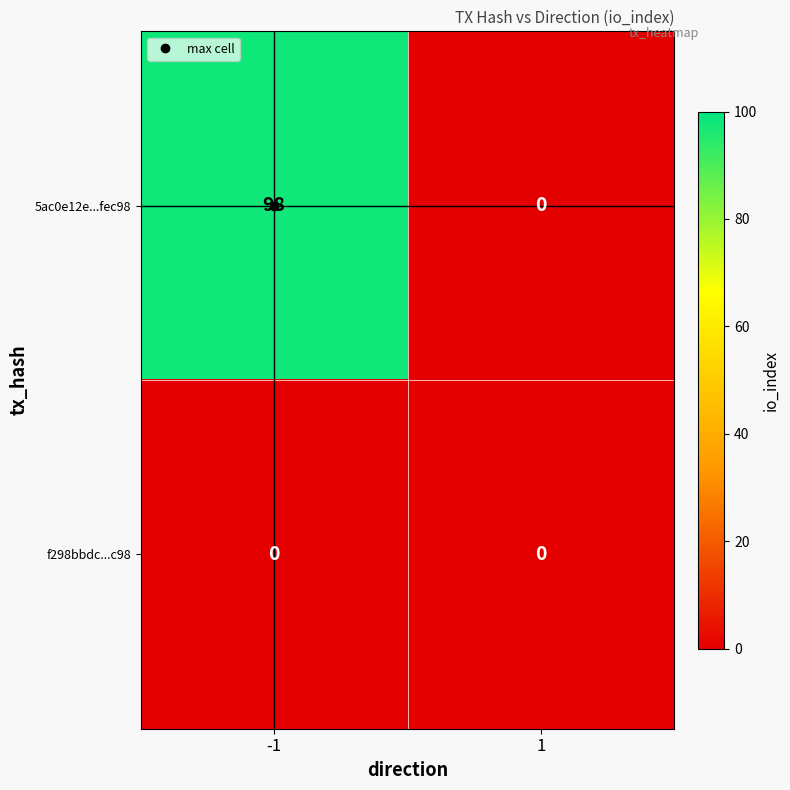

At -1, list the series in order from smallest to largest.

f298bbdc...c98, 5ac0e12e...fec98